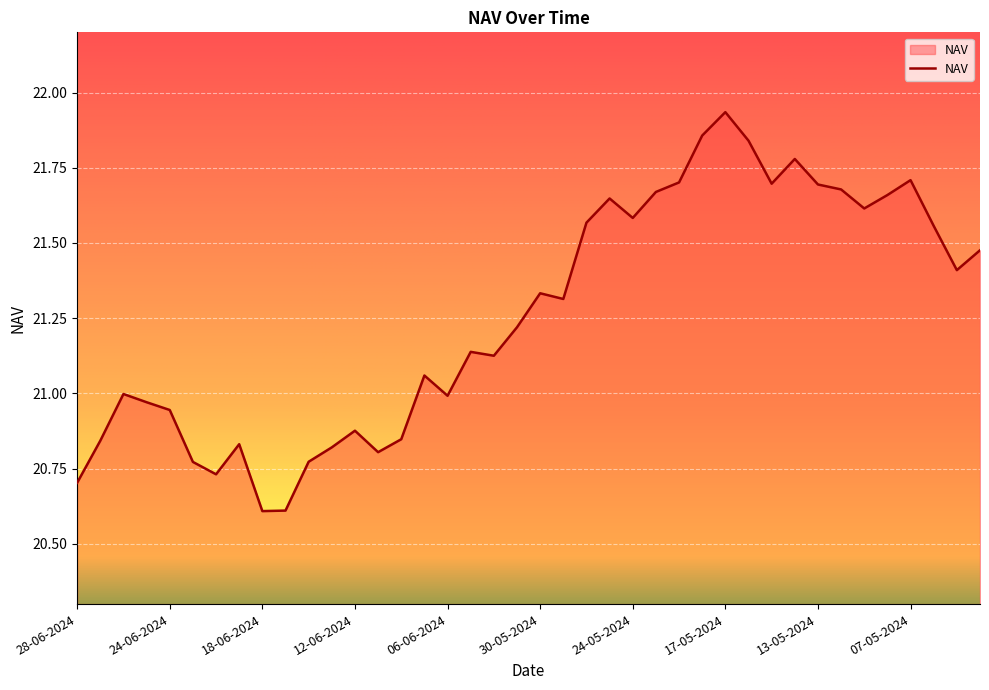

What is the minimum value shown in the chart?

20.6